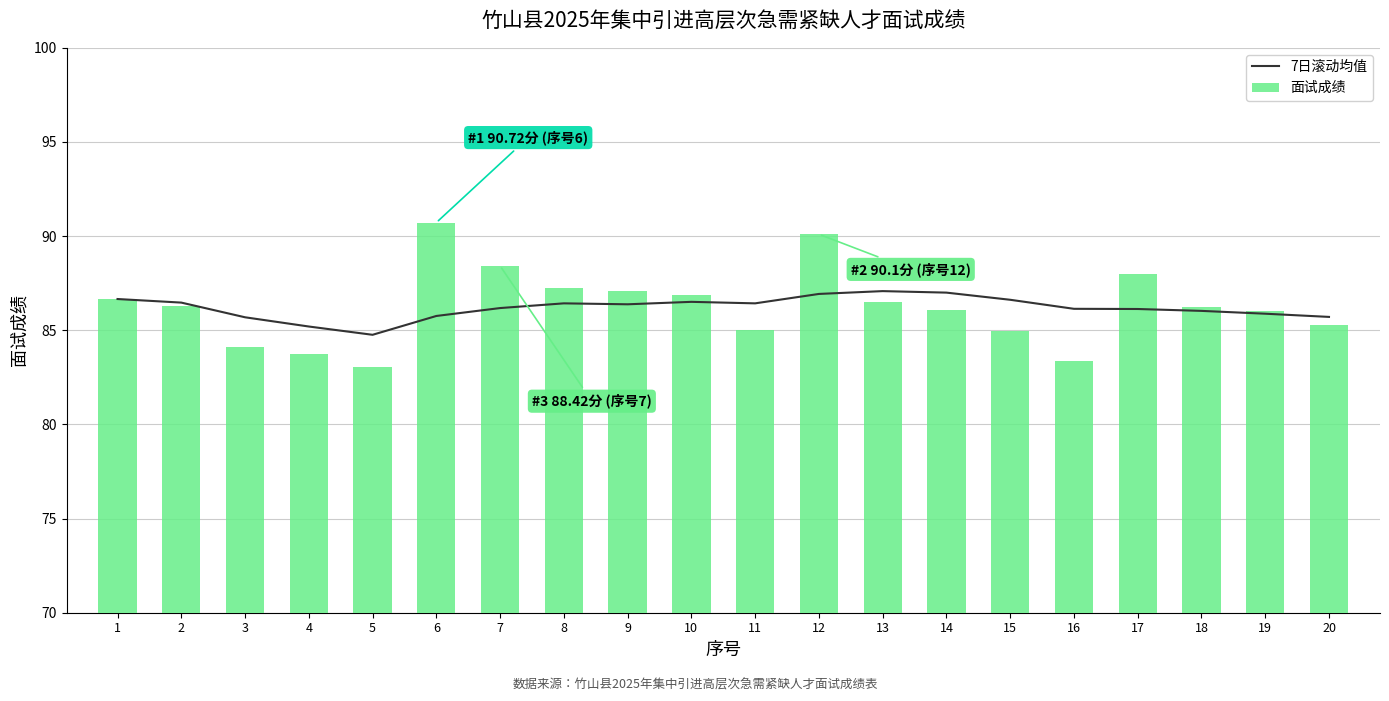

Rank the categories by 7日滚动均值 value from lowest to highest.

5, 4, 3, 20, 6, 19, 18, 17, 16, 7, 9, 8, 11, 2, 10, 15, 1, 12, 14, 13